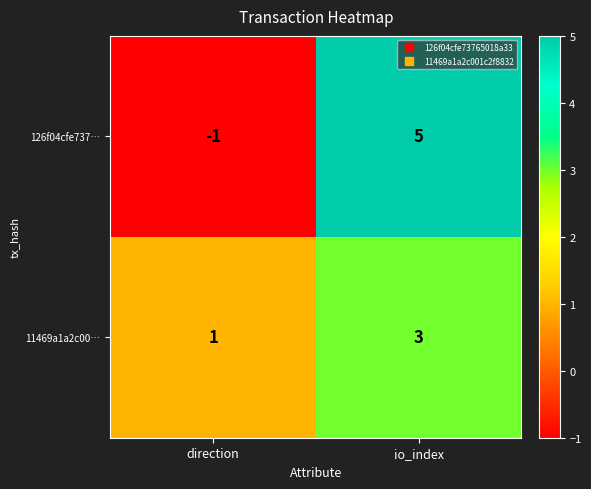

True or false: 126f04cfe737… has a value of 5 at io_index.

True